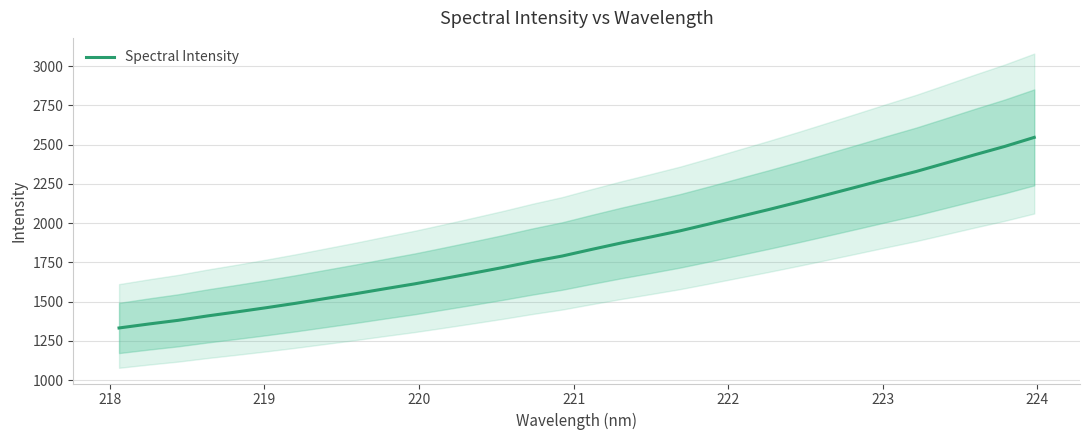

What is the highest value of the Spectral Intensity series?

2546.0